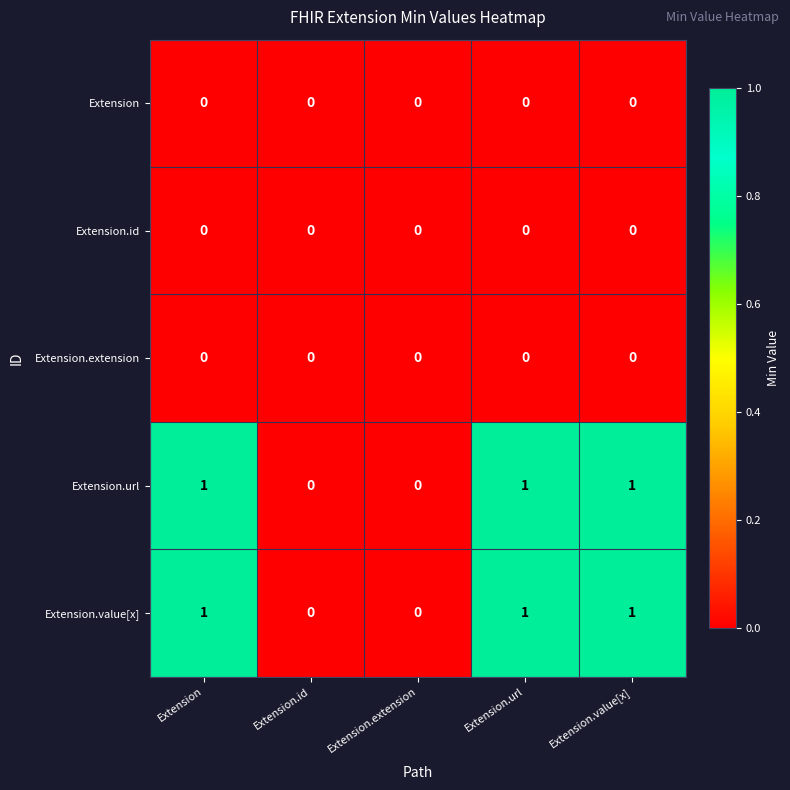

What is the total value across all series at Extension.value[x]?

2